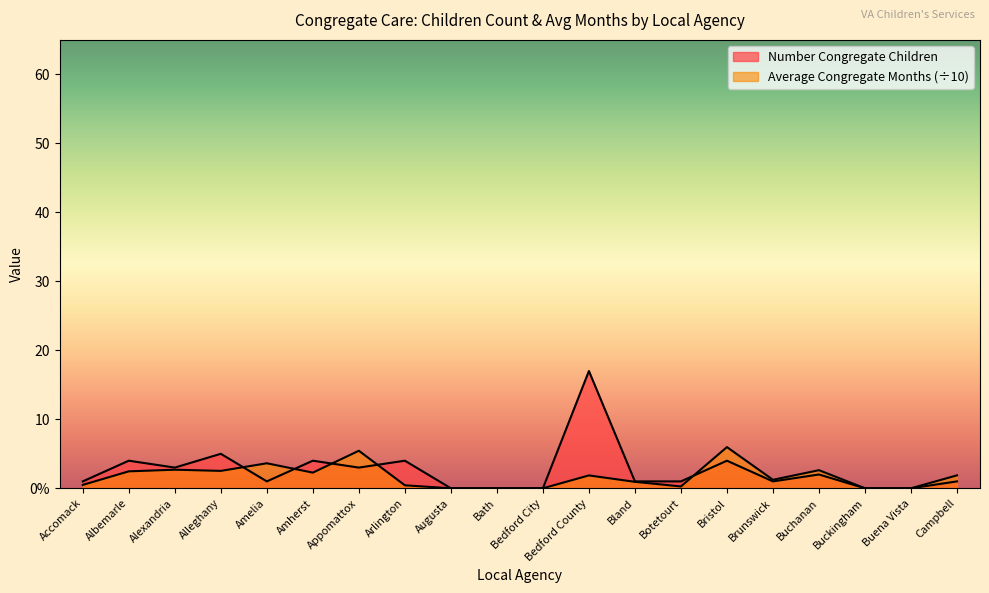

Which category has the lowest value in the Average Congregate Months series?

Augusta